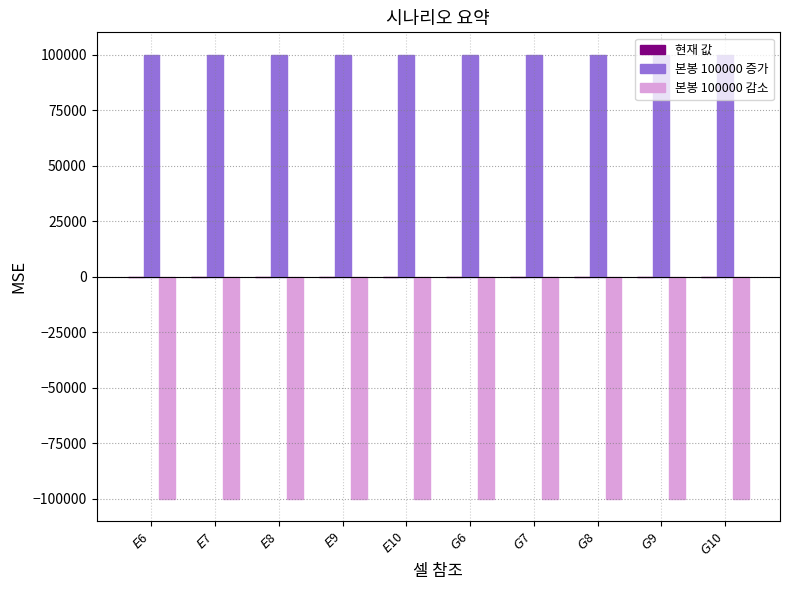

What is the approximate value of 본봉 100000 증가 at $G$7?

100000